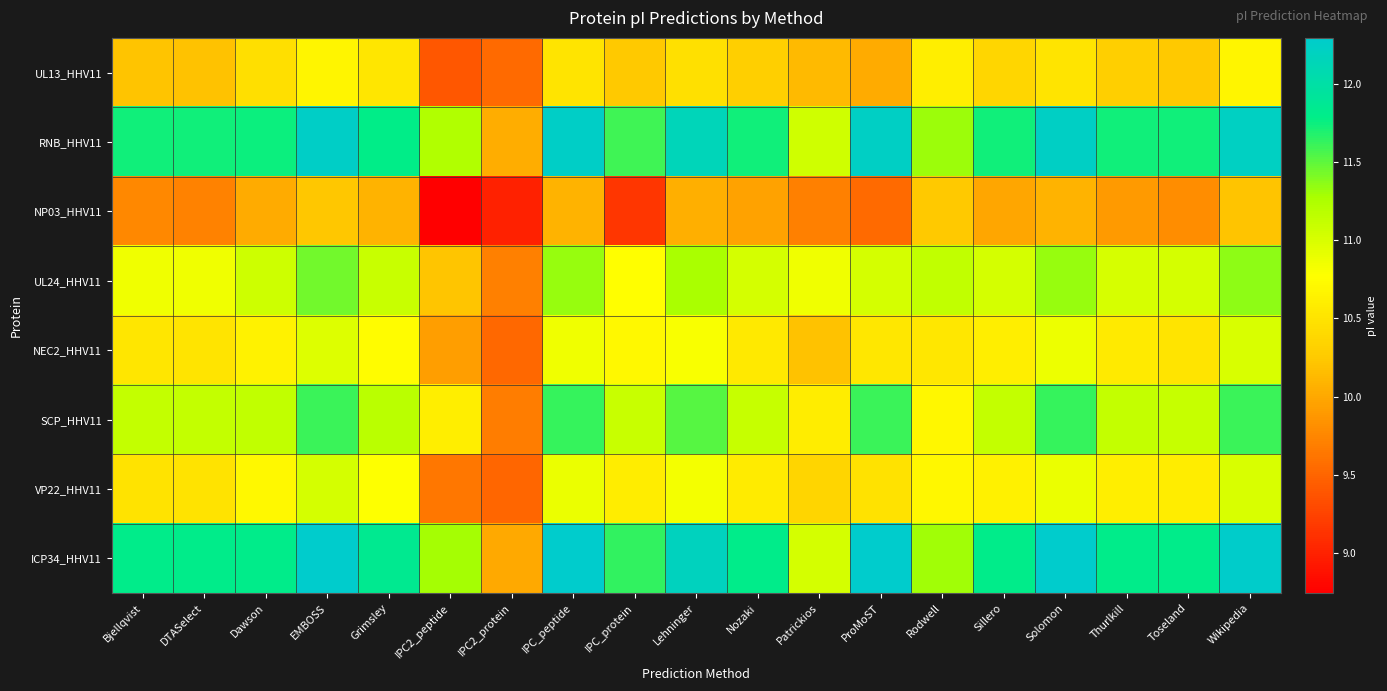

How many data points does each series have?

19